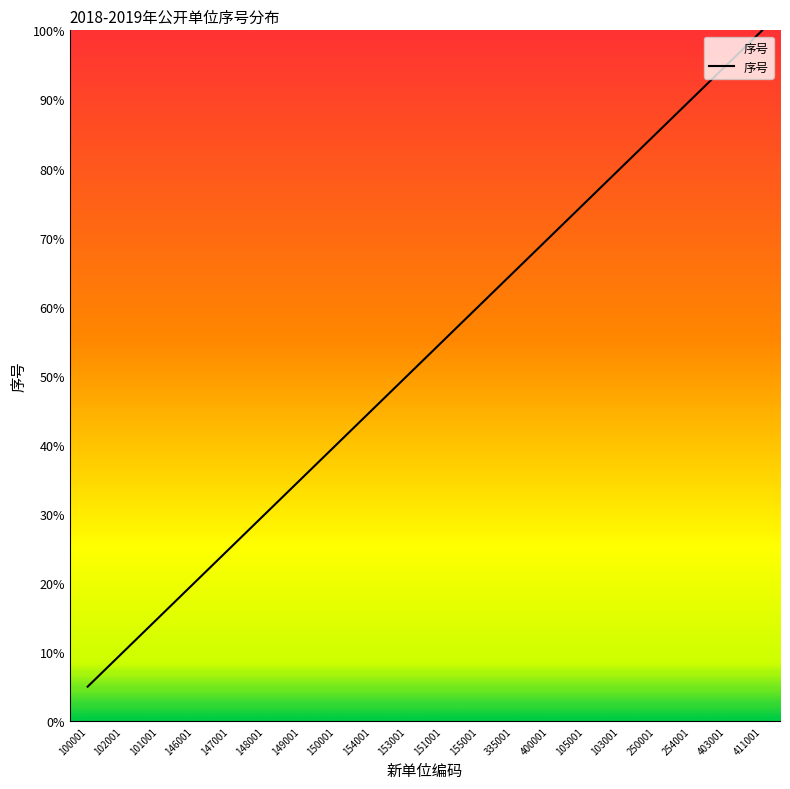

Is this an area chart (filled region under the line)?

No